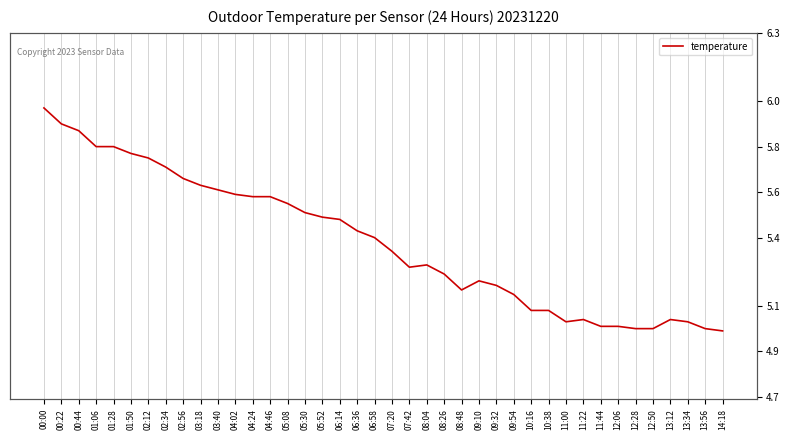

What is the difference between the maximum and second lowest values?

1.0